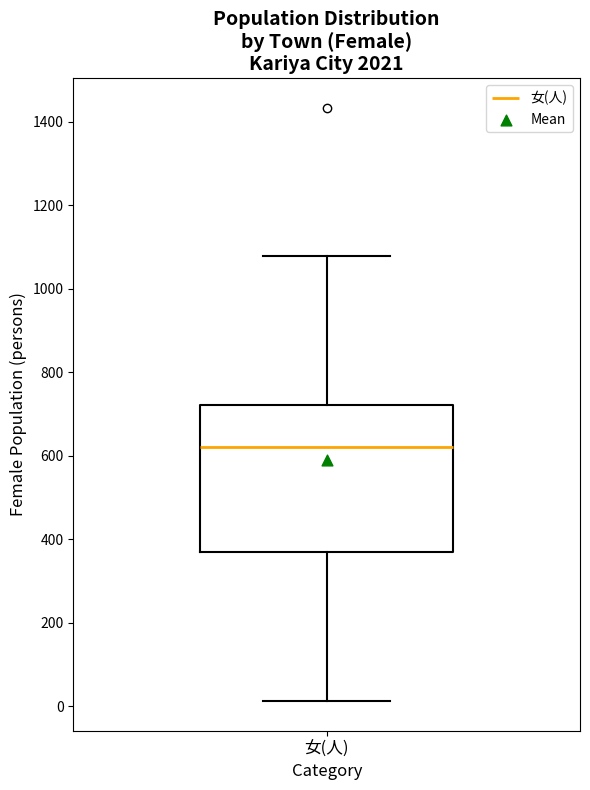

Read this box plot against the y-axis: the position of the median line, the range covered by the box, and the ends of both whiskers. The values are not printed on the chart, so give them approximately, as read against the axis.

median 620, box 360 to 720, whiskers 20 to 1080